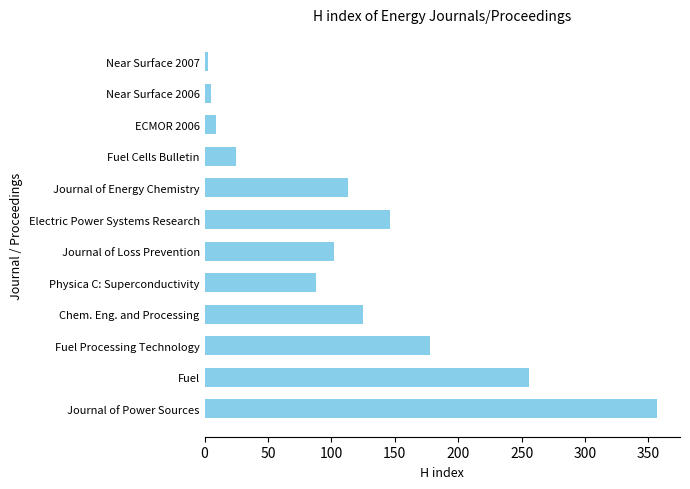

What is the greatest value displayed?

357